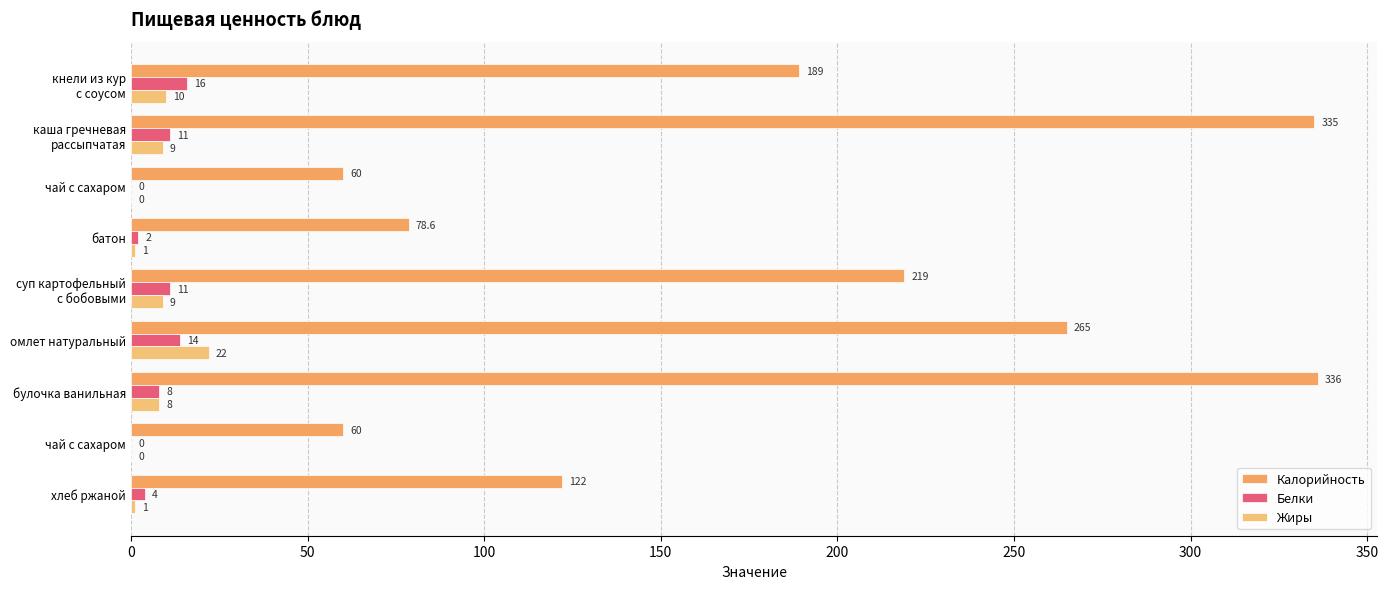

How many series are shown in this chart?

3